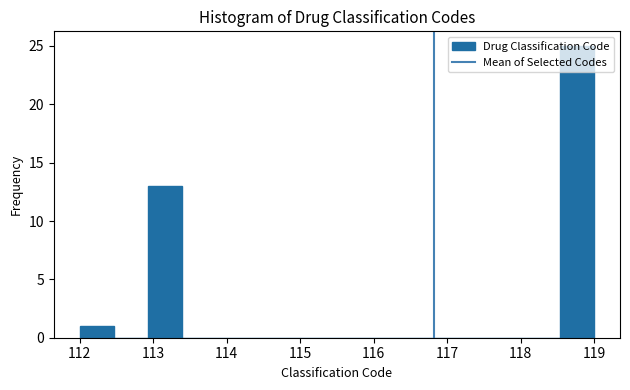

How tall is the bar that spans 118.5 to 119.0 on the x-axis? Neither the bar edges nor the heights are printed on the chart, so give them approximately, as read against the axes.

25